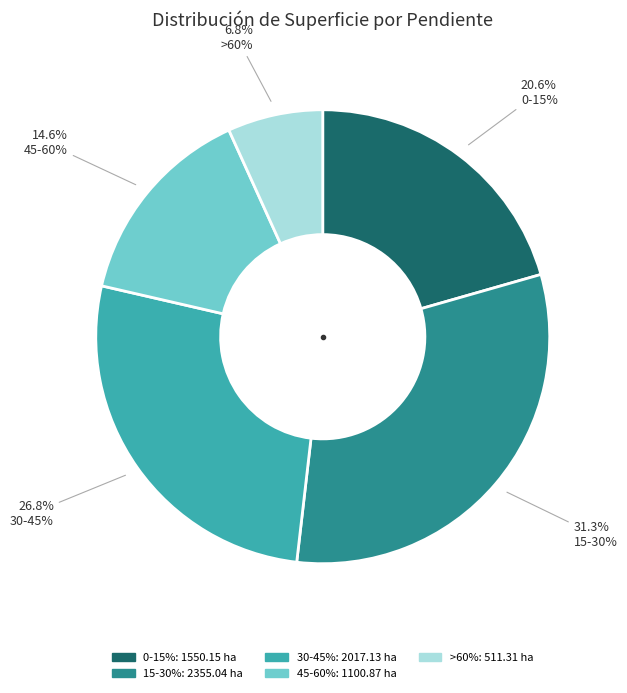

Does any single category account for the majority?

No